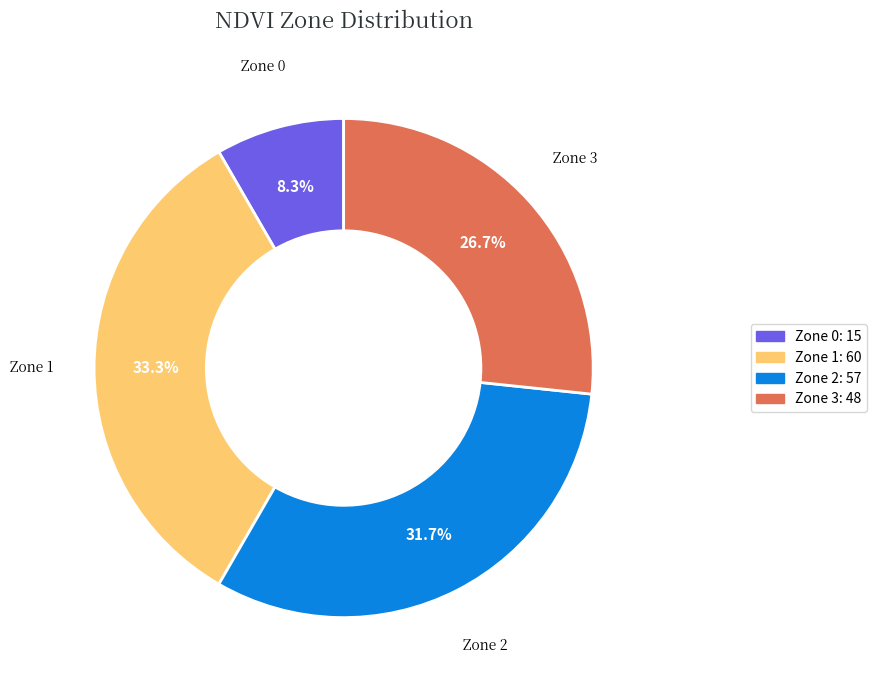

What is the largest slice in the pie chart?

Zone 1